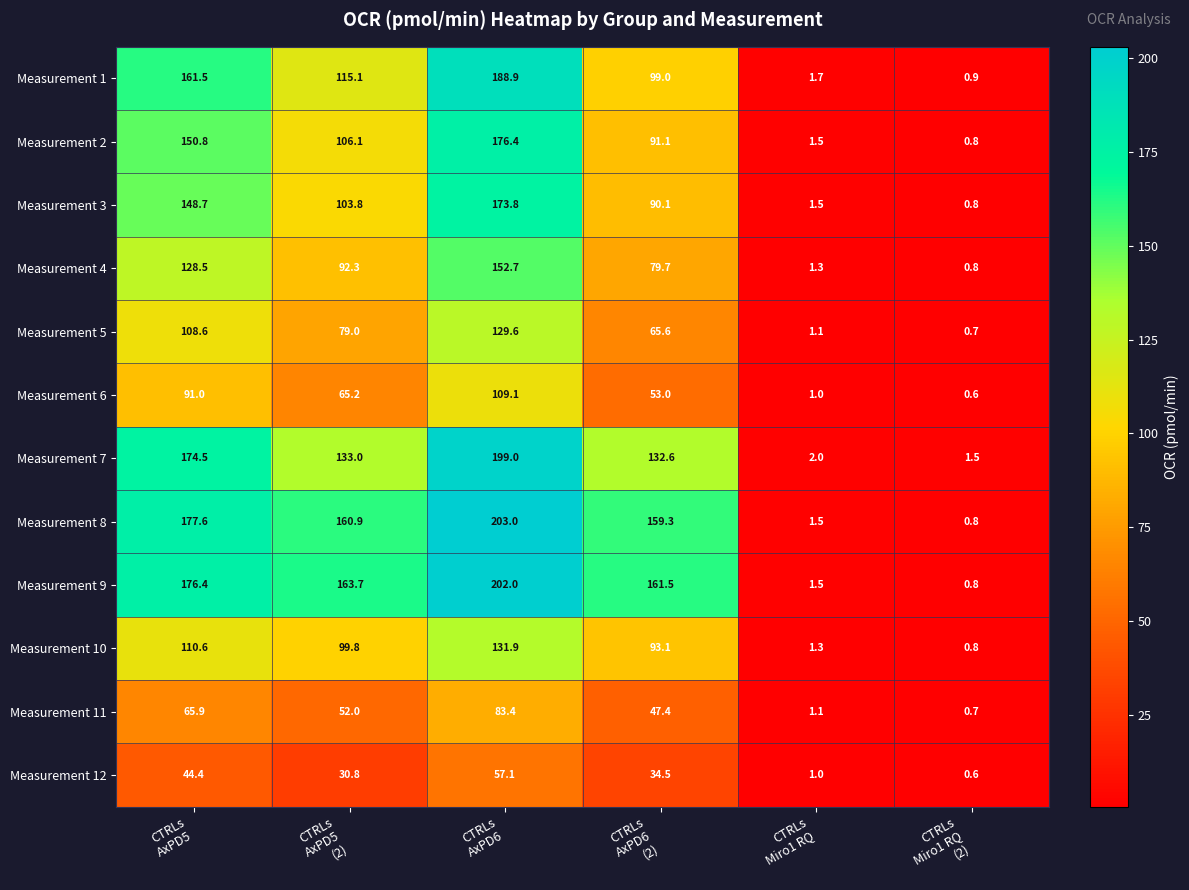

What is the lowest value of the Measurement 6 series?

0.6